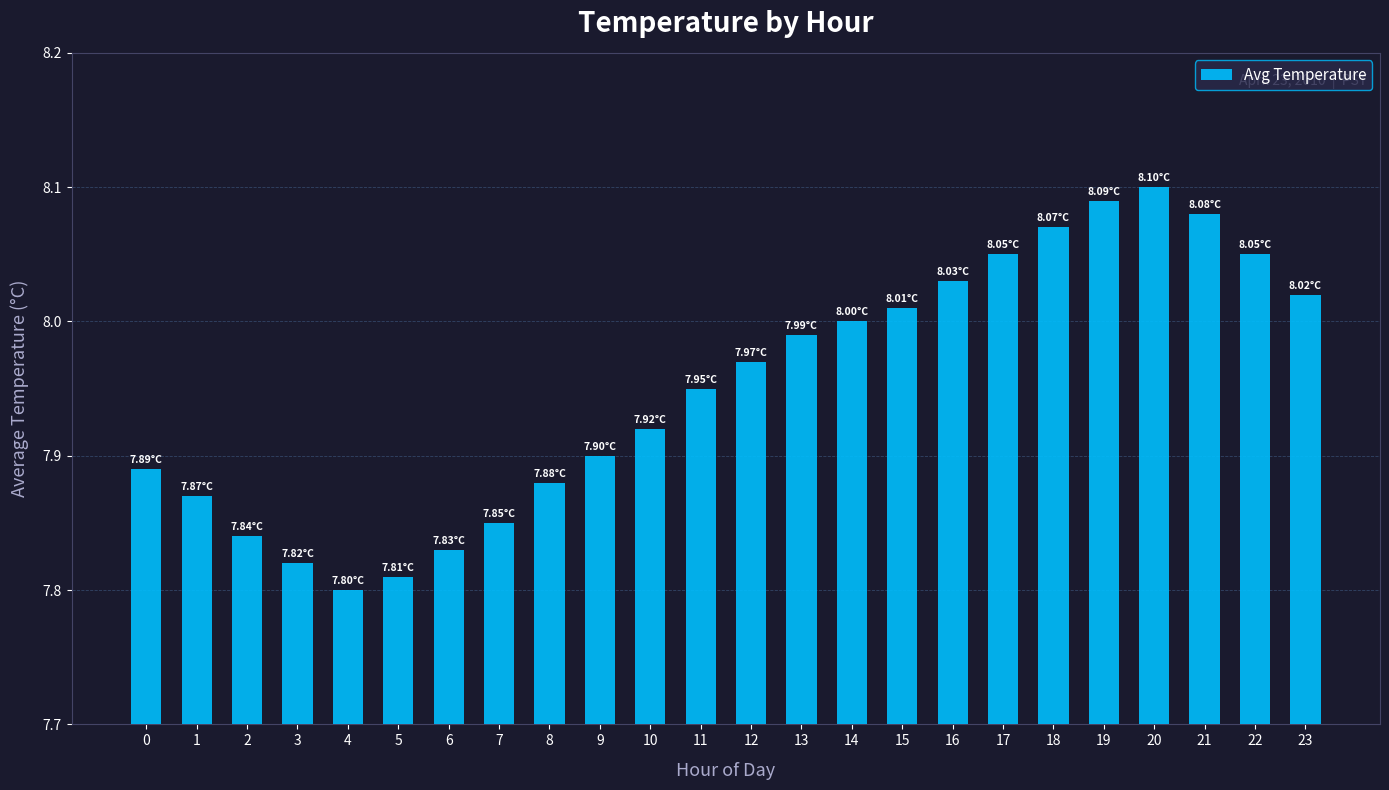

What is the difference between the maximum and minimum values?

0.3